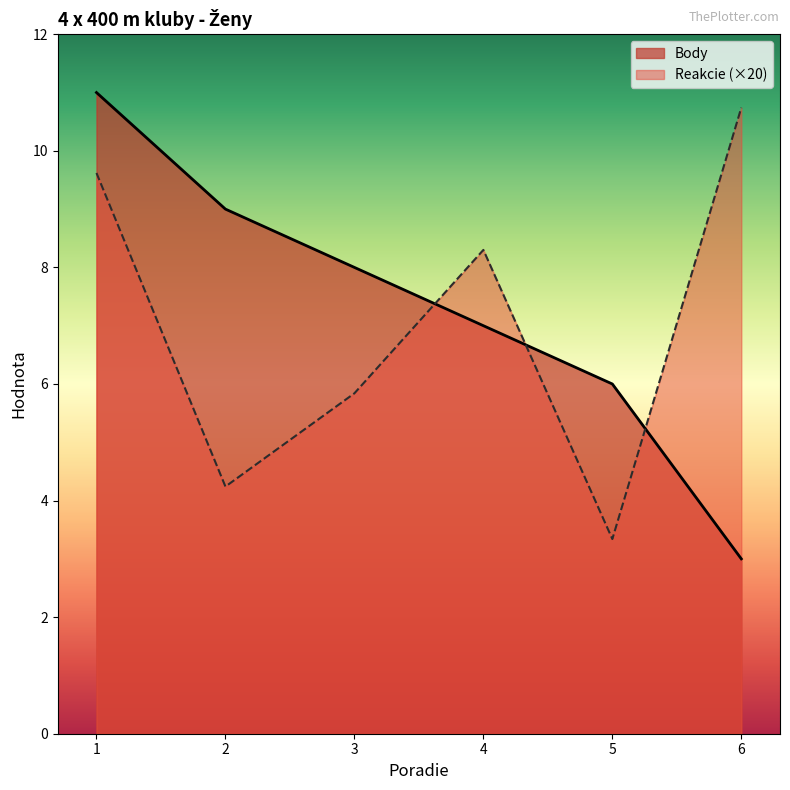

At which category is the sum across all series the highest?

1